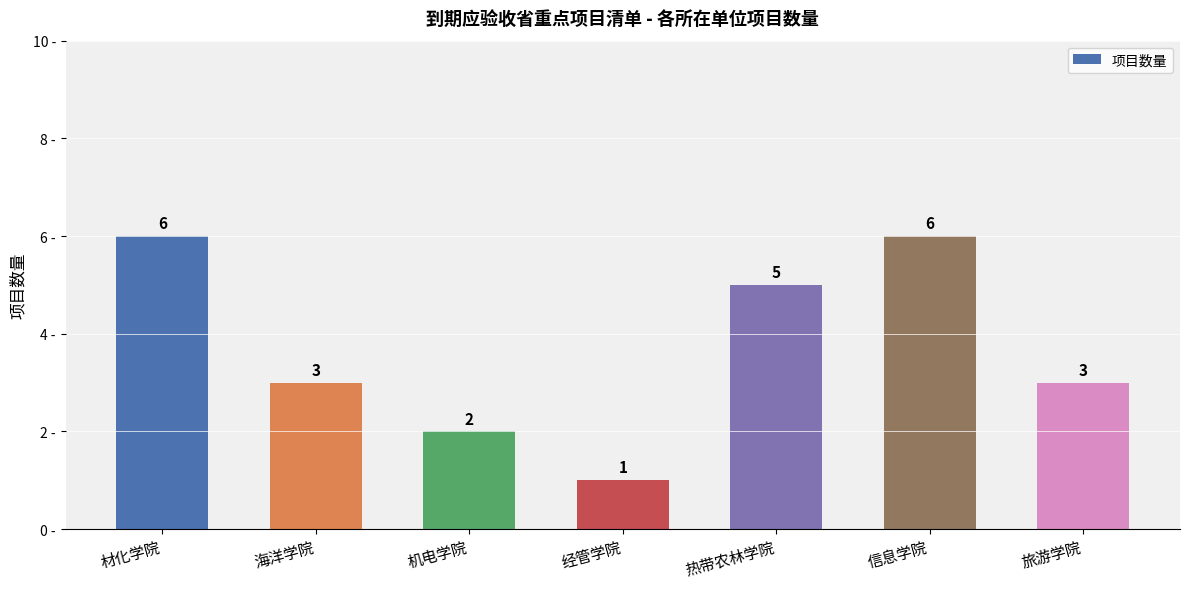

What is the greatest value displayed?

6